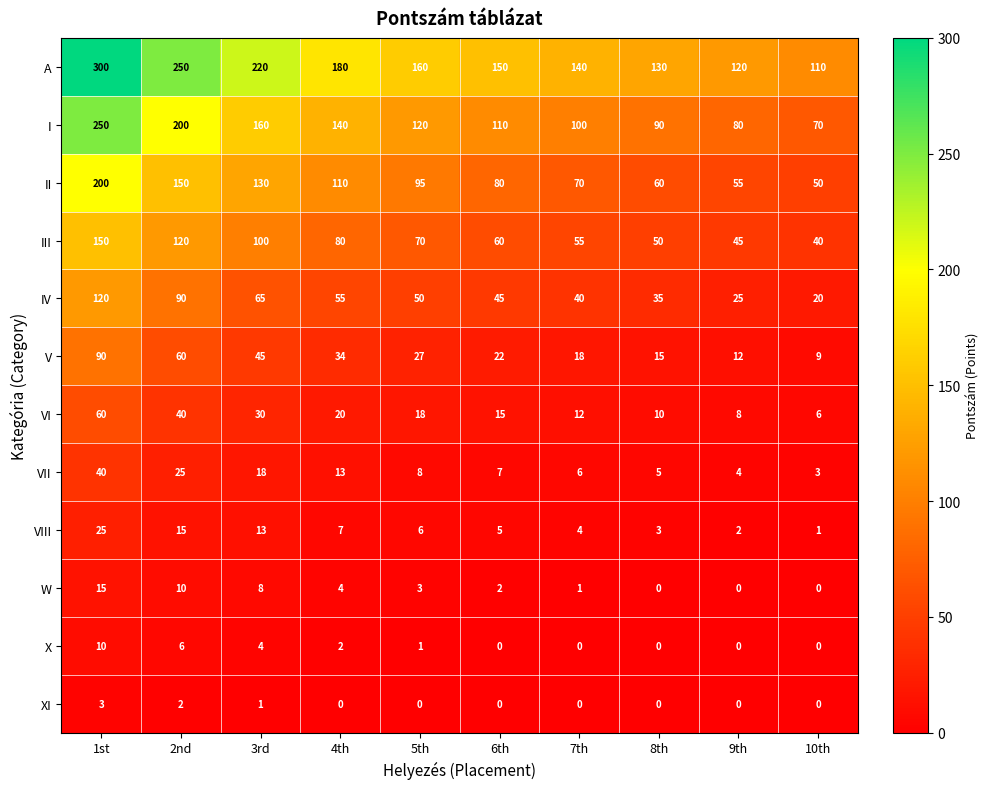

Is it true that II equals 110 at 4th?

True